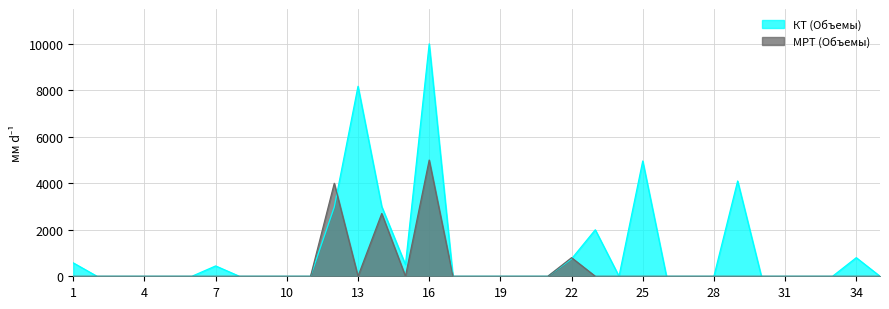

In МРТ (Объемы), how many points are lower than both neighbors (excluding endpoints)?

2